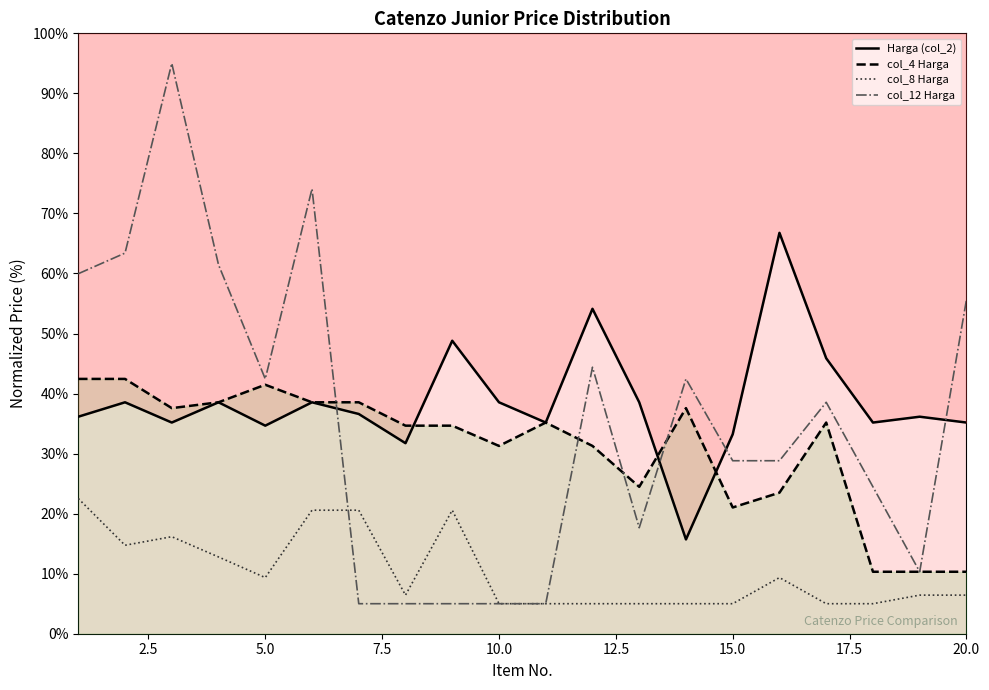

What are all the series names shown in the legend?

Harga (col_2), col_4 Harga, col_8 Harga, col_12 Harga